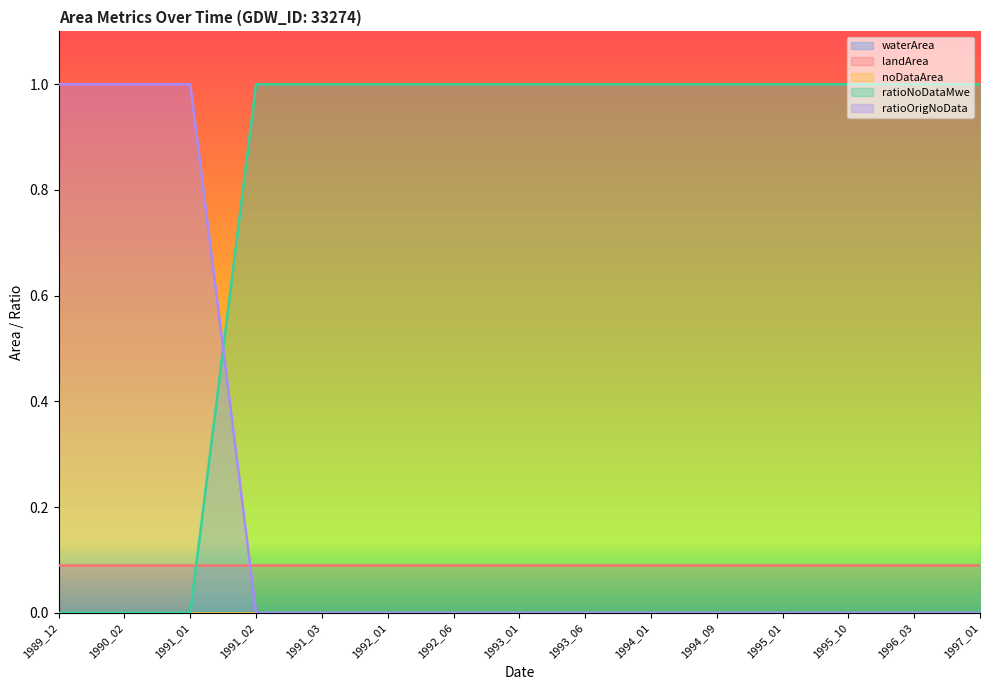

What is the sum of the ratioOrigNoData values at 1991_01 and 1991_02?

1.0